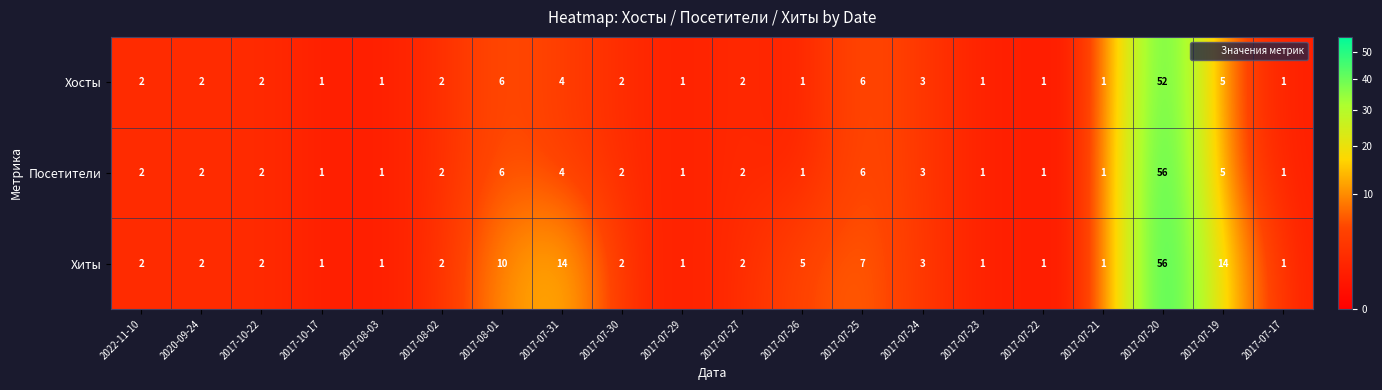

Which series has the largest total across all categories?

Хиты